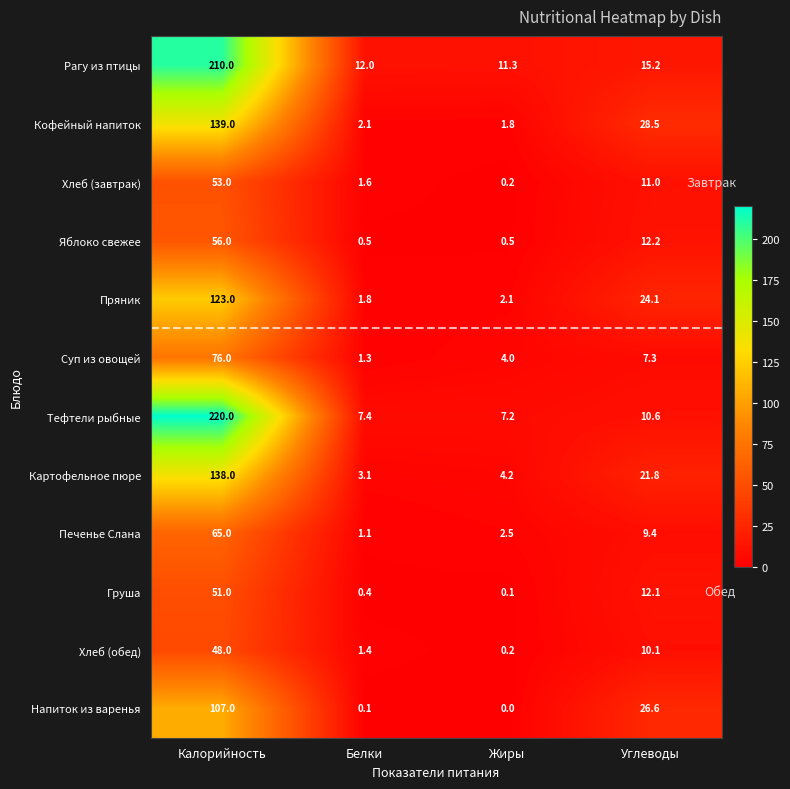

What is the highest value of the Тефтели рыбные series?

220.0